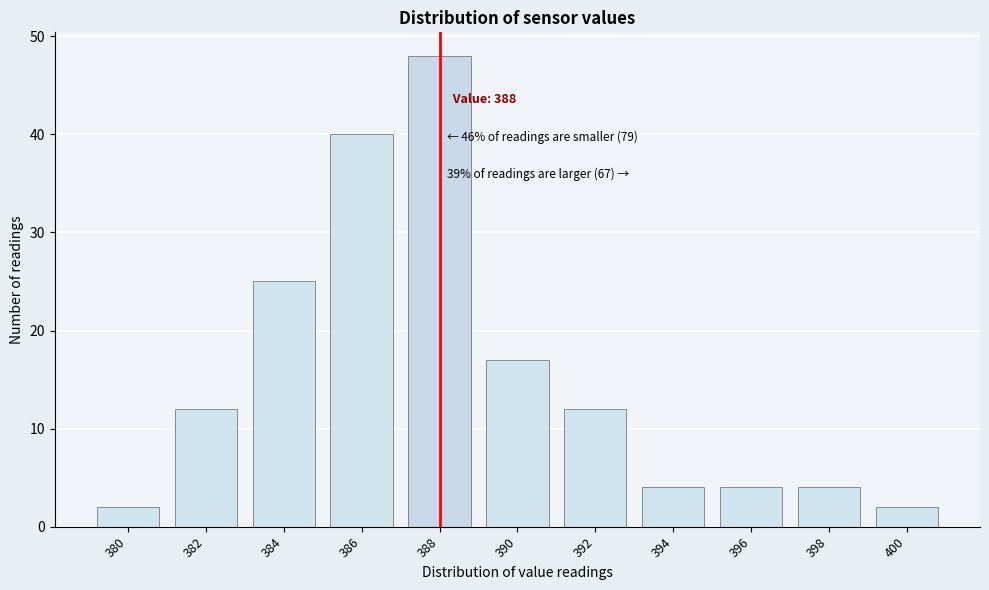

Reading left to right, extract all data points from this chart.

380=2	382=12	384=25	386=40	388=48	390=17	392=12	394=4	396=4	398=4	400=2